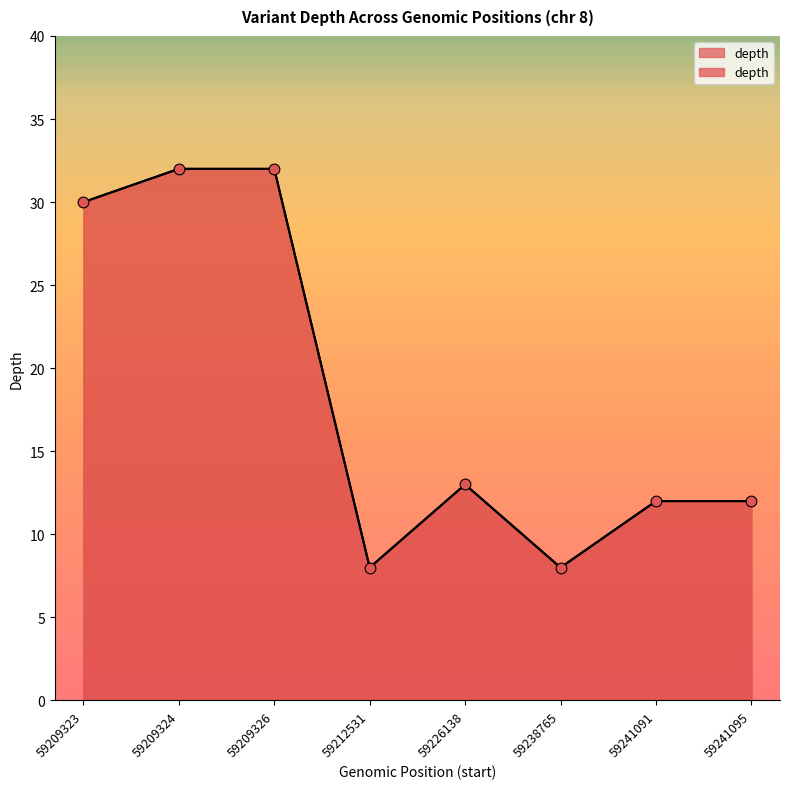

What is the change in value from 59226138 to 59241095?

-1